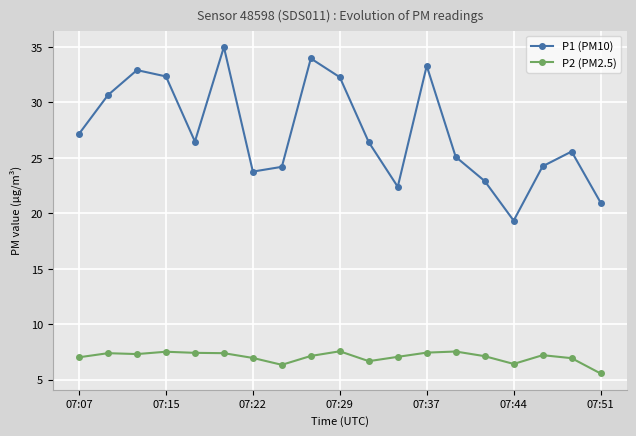

Rank the series by their maximum value, from highest to lowest.

P1 (PM10), P2 (PM2.5)